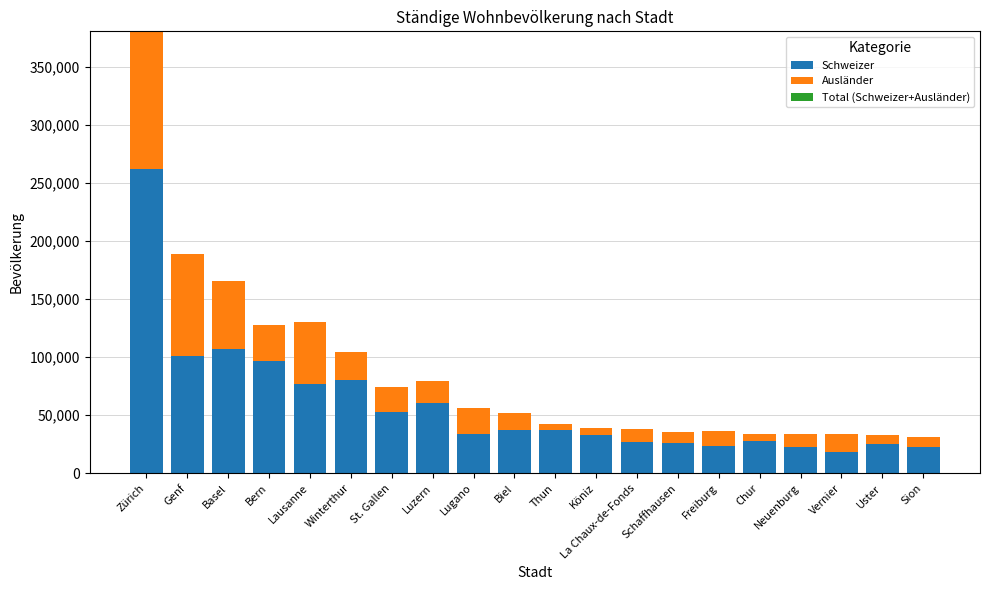

What is the sum of all Schweizer values?

1173224